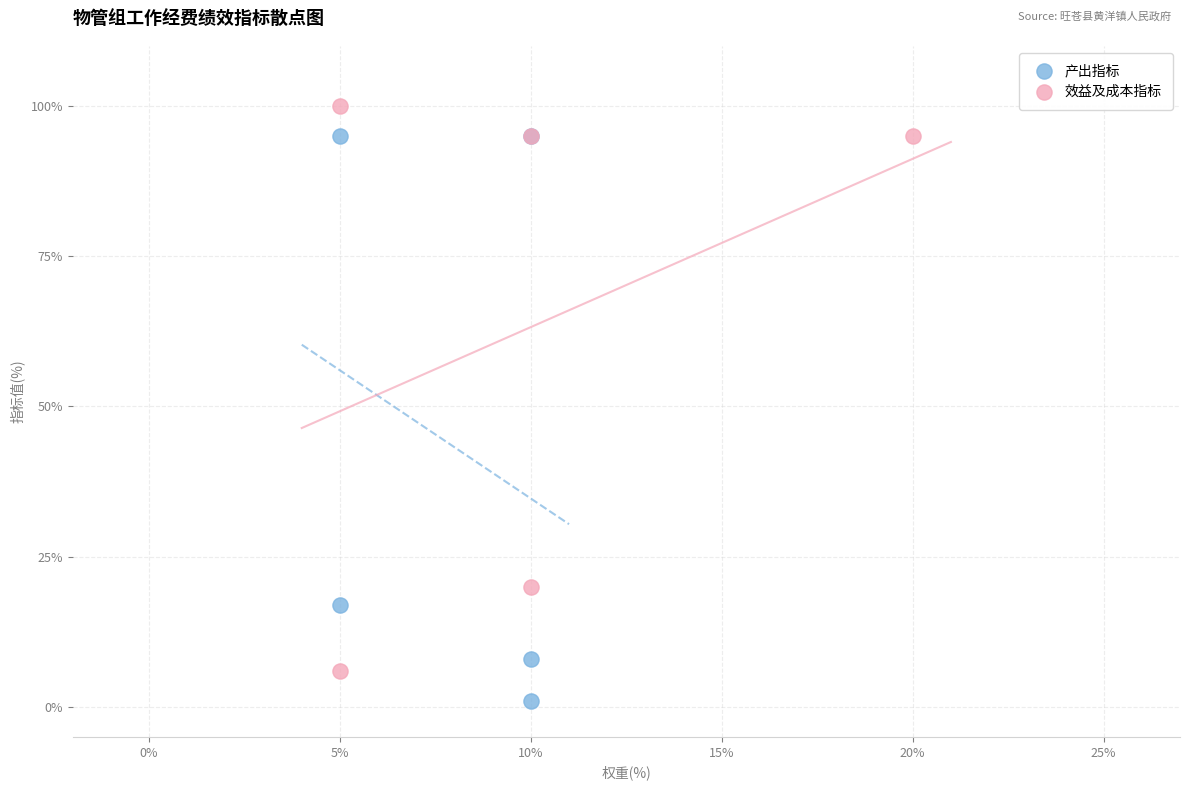

Which series contains the highest Y value?

效益及成本指标